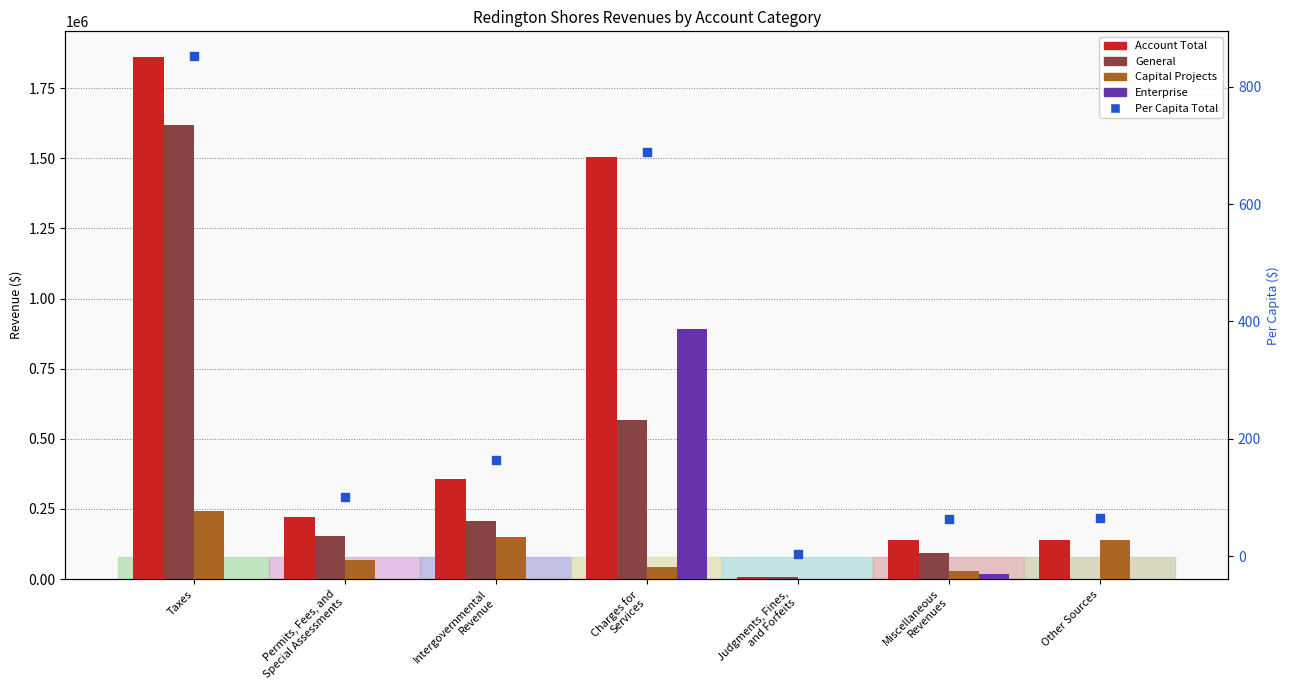

Is the value of Capital Projects at Permits, Fees, and
Special Assessments greater than the value of General at Taxes?

No